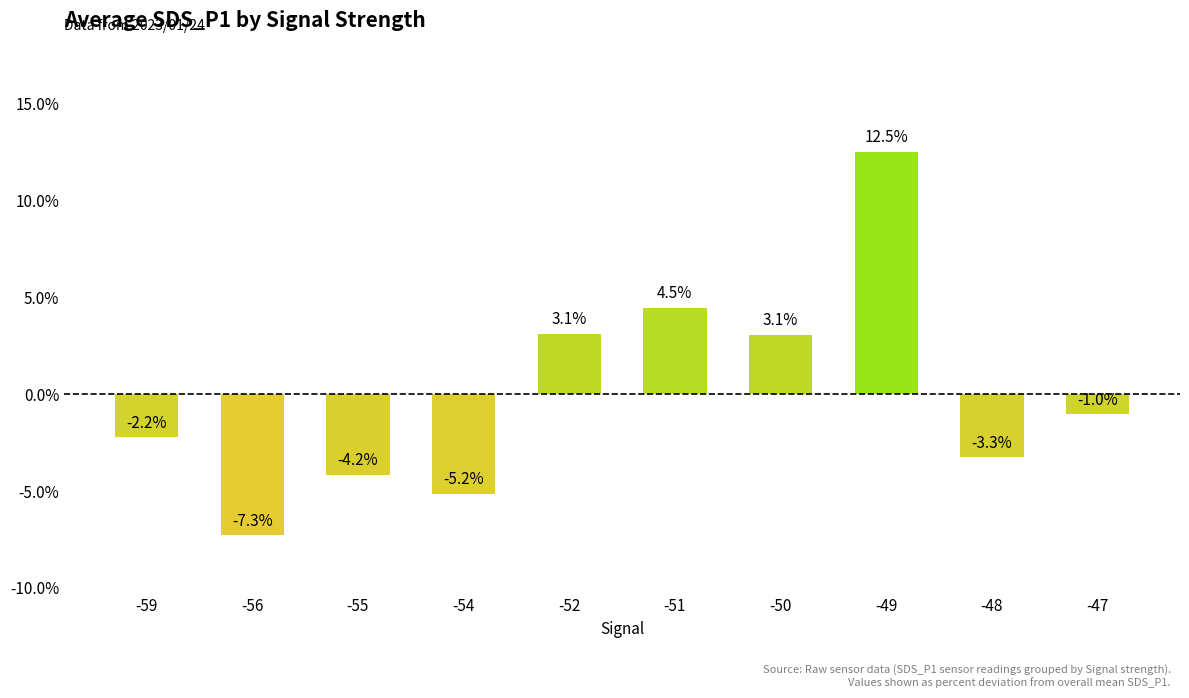

How many data points does each series have?

10